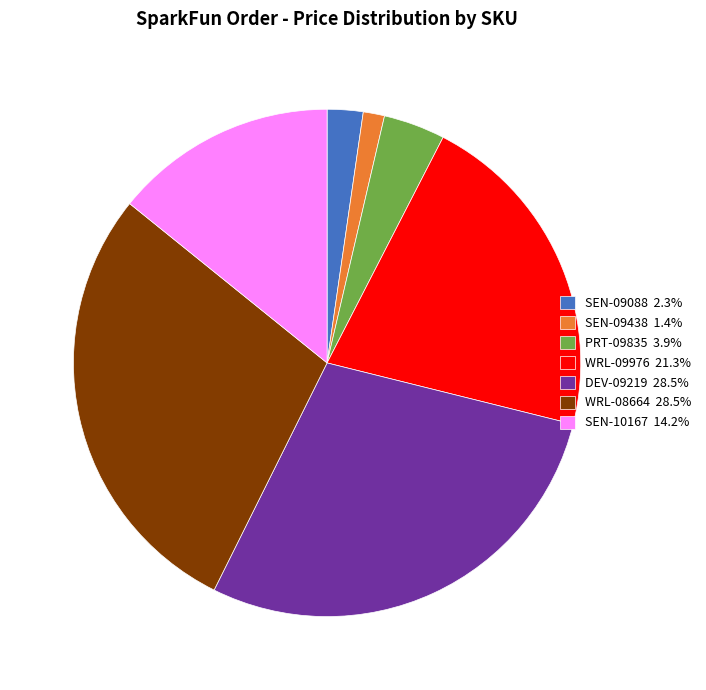

Combined, do PRT-09835 3.9% and WRL-09976 21.3% account for over 50%?

No